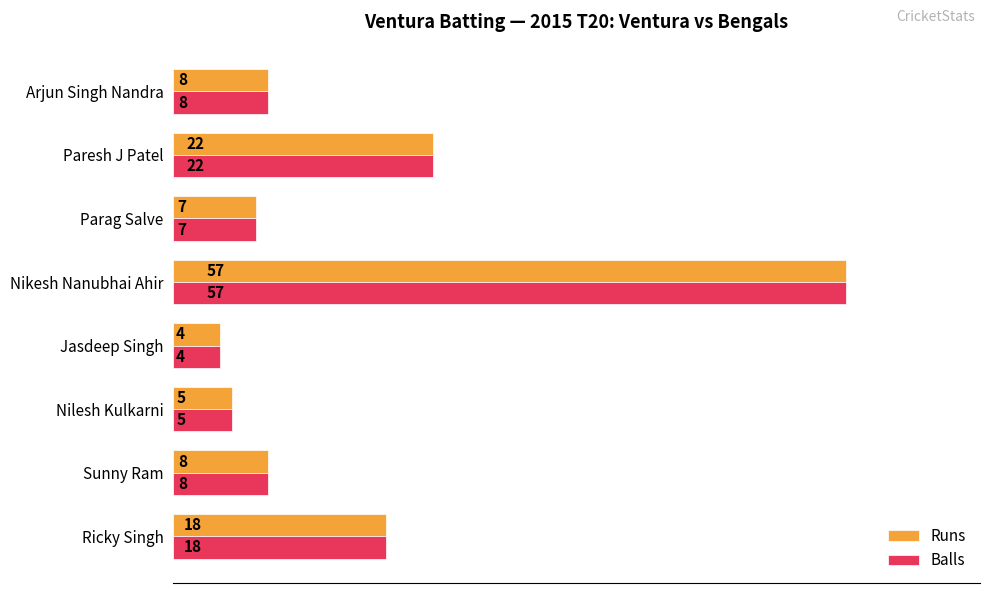

How many values in the Runs series are below 8?

3